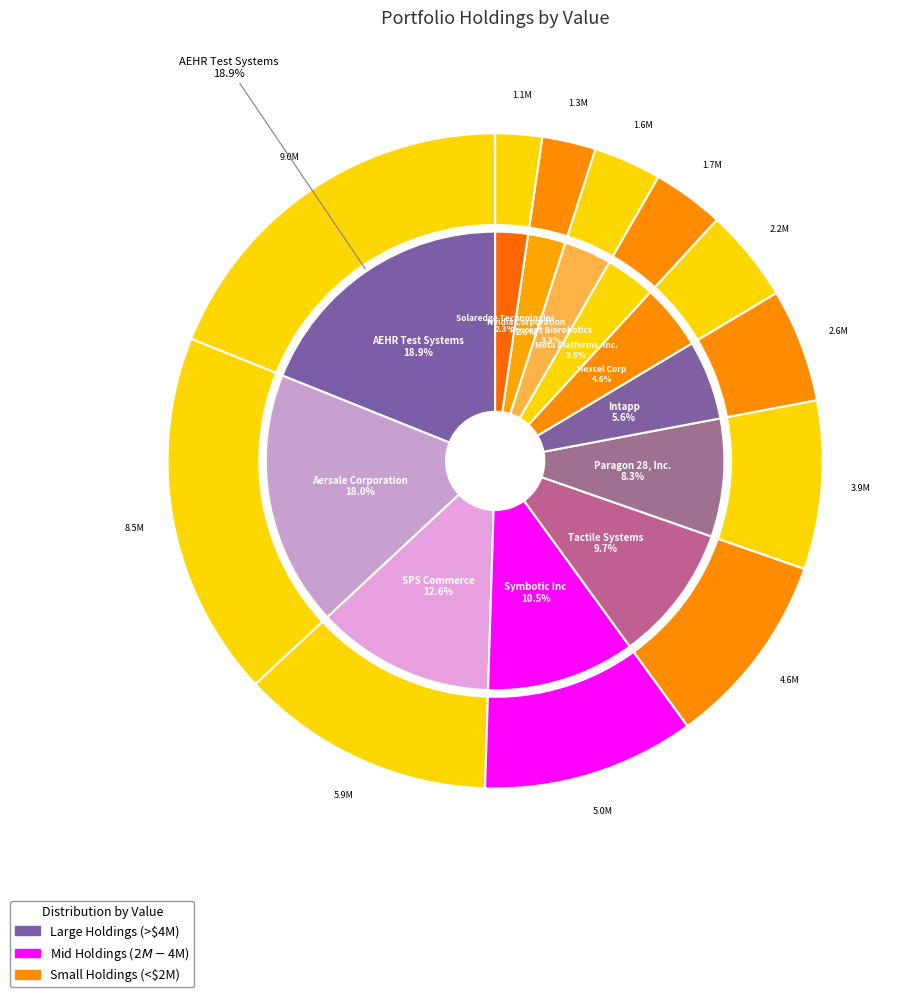

Does Hexcel Corp represent more than half of the total?

No